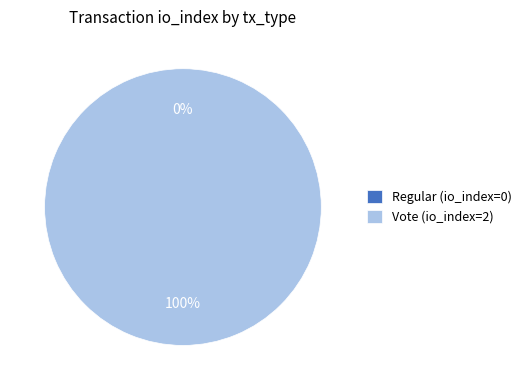

The Regular slice represents 1% of the pie. True or false?

False